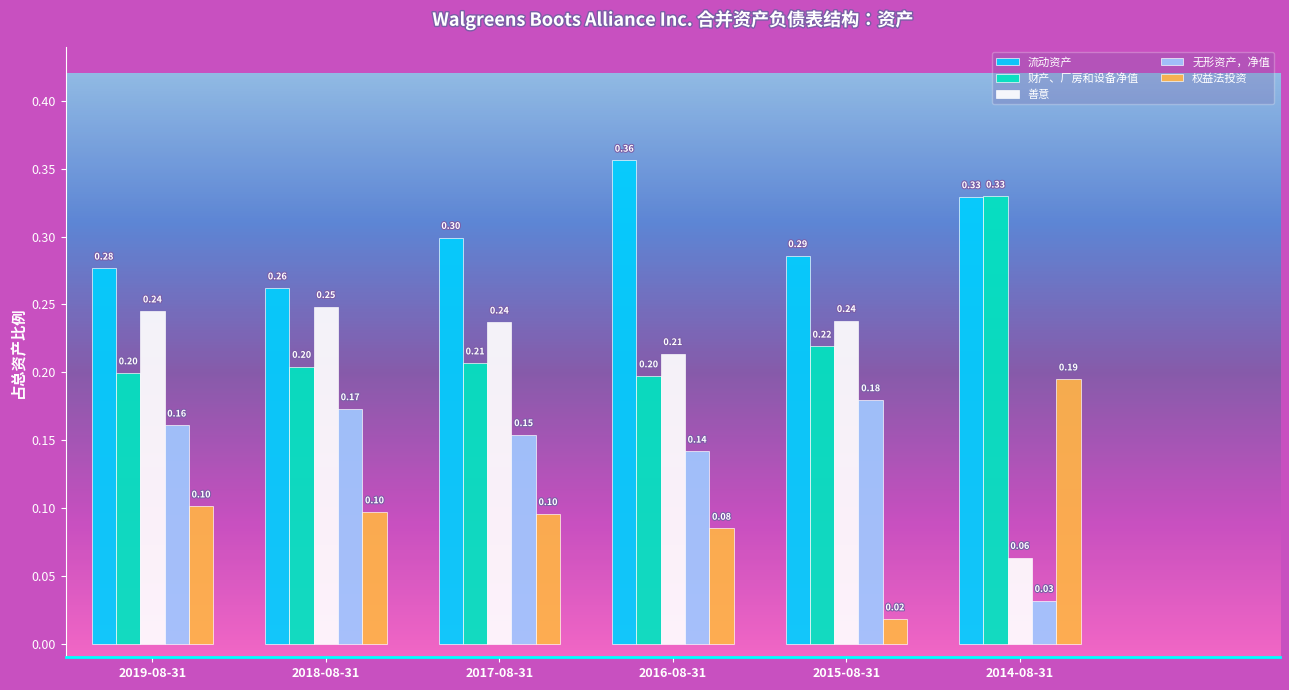

Which category has the highest value across all series?

2016-08-31